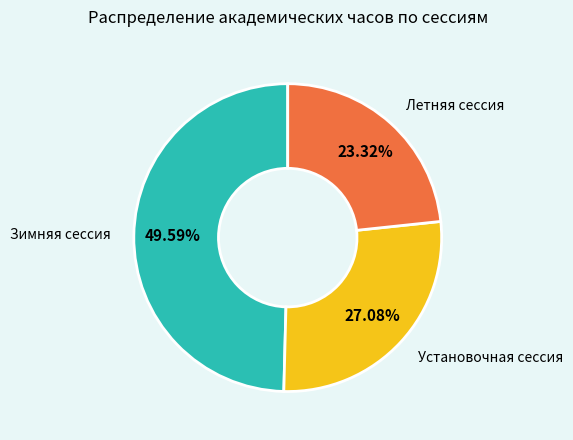

Does any single category account for the majority?

No